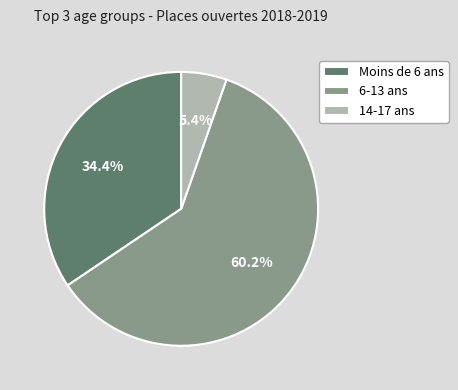

What percentage is the 6-13 ans slice, to the nearest percent?

60%